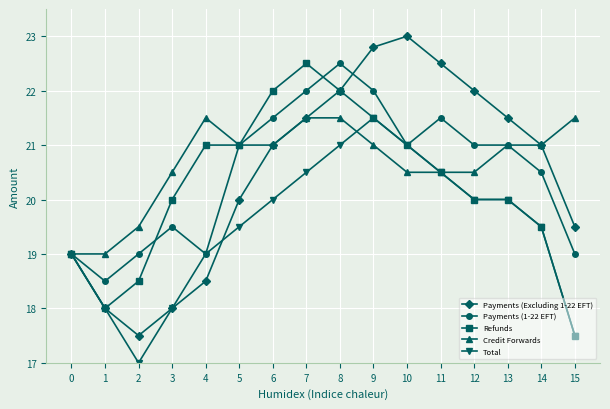

What is the value of the Payments (1-22 EFT) point at the 16th from the left?

19.0